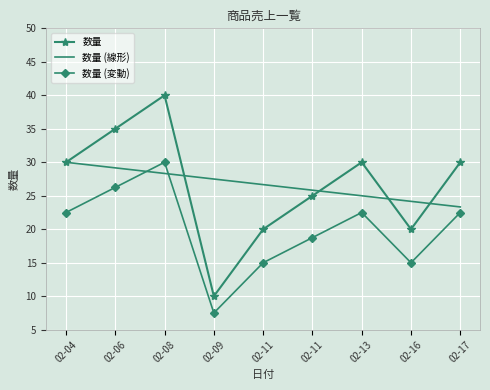

What are all the series names shown in the legend?

数量, 数量 (線形), 数量 (変動)